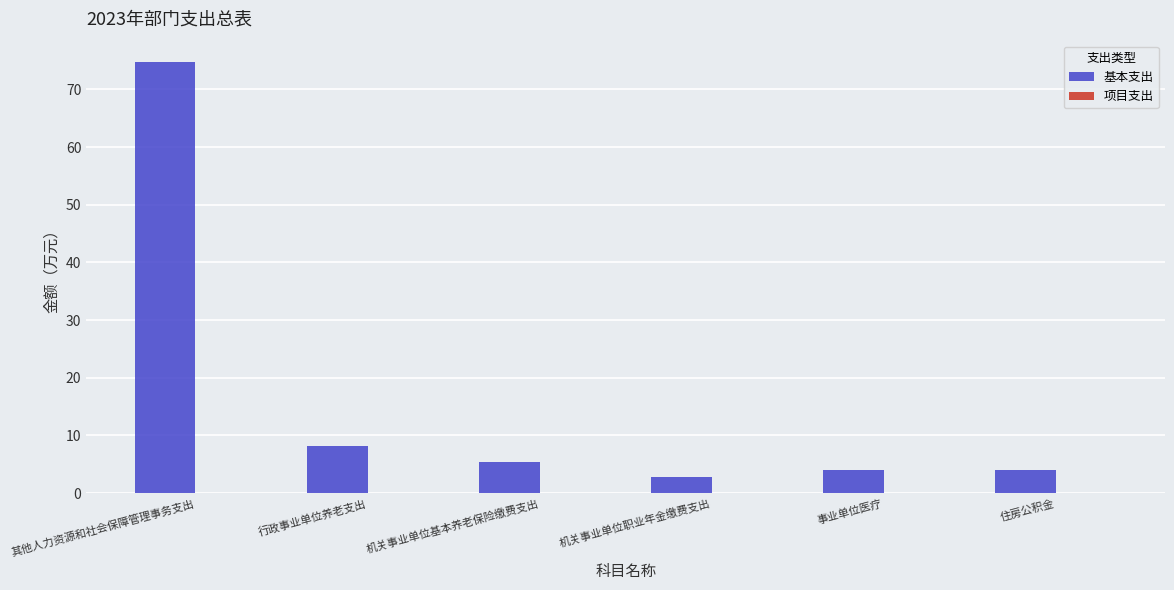

What is the difference between the values at 机关事业单位职业年金缴费支出 and 其他人力资源和社会保障管理事务支出?

72.0